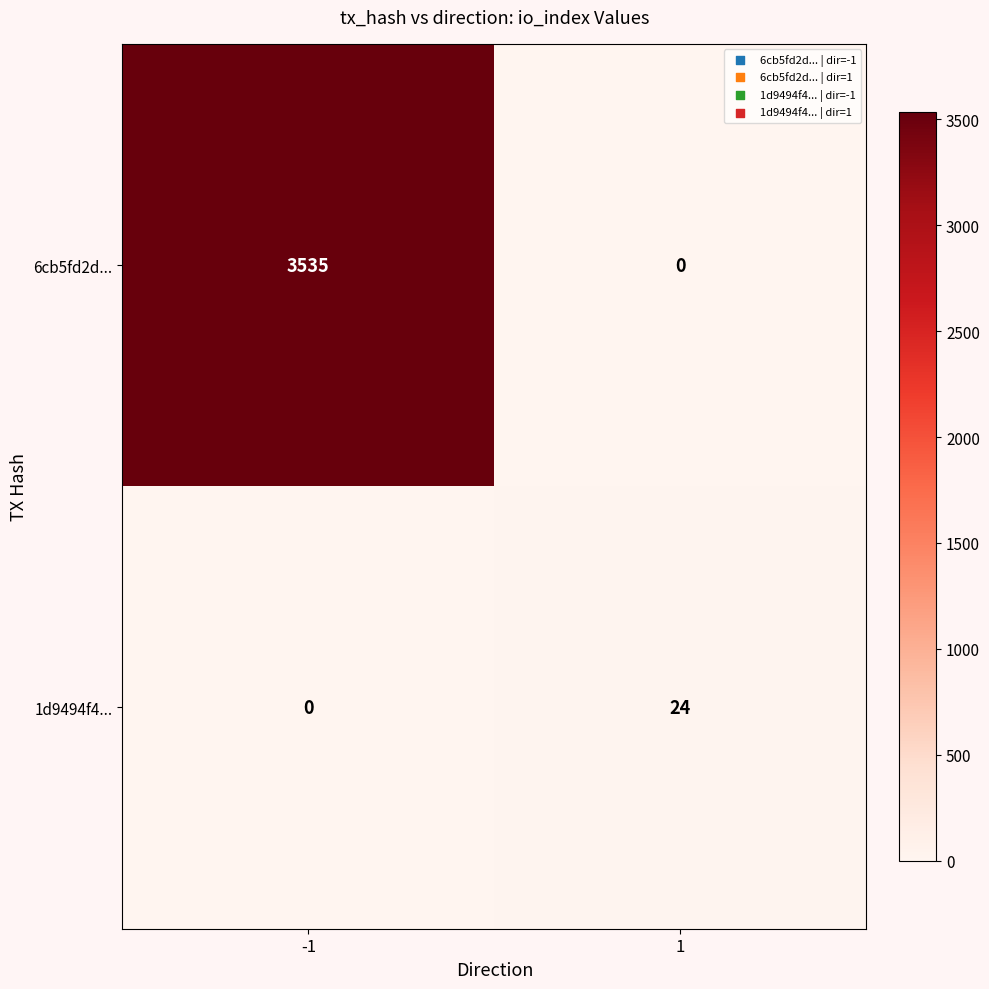

What is the average value of the 6cb5fd2d... series?

1768